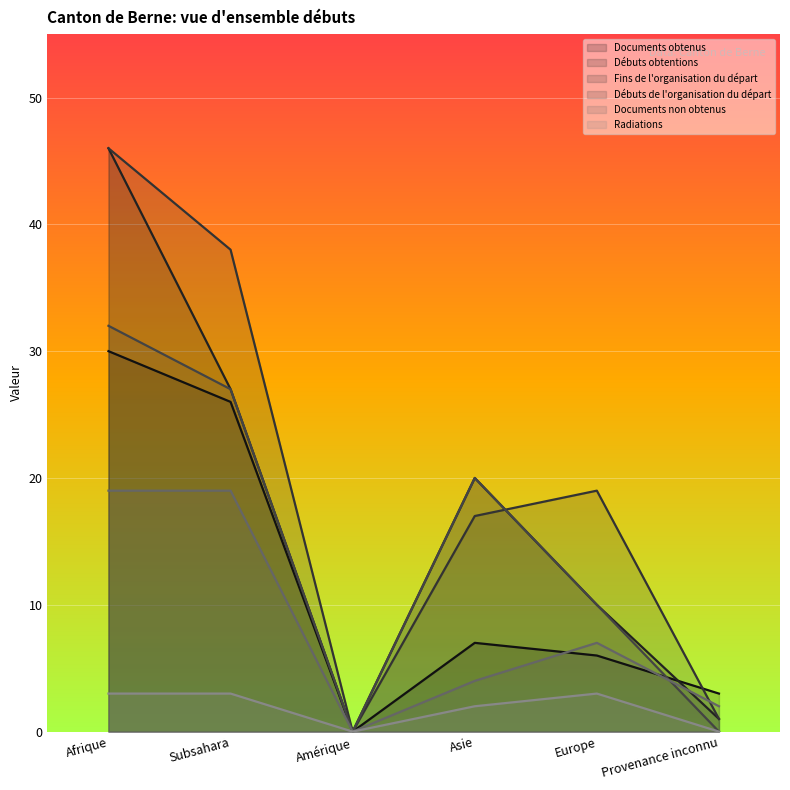

True or false: Documents non obtenus and Fins de l'organisation du départ cross at least once.

True